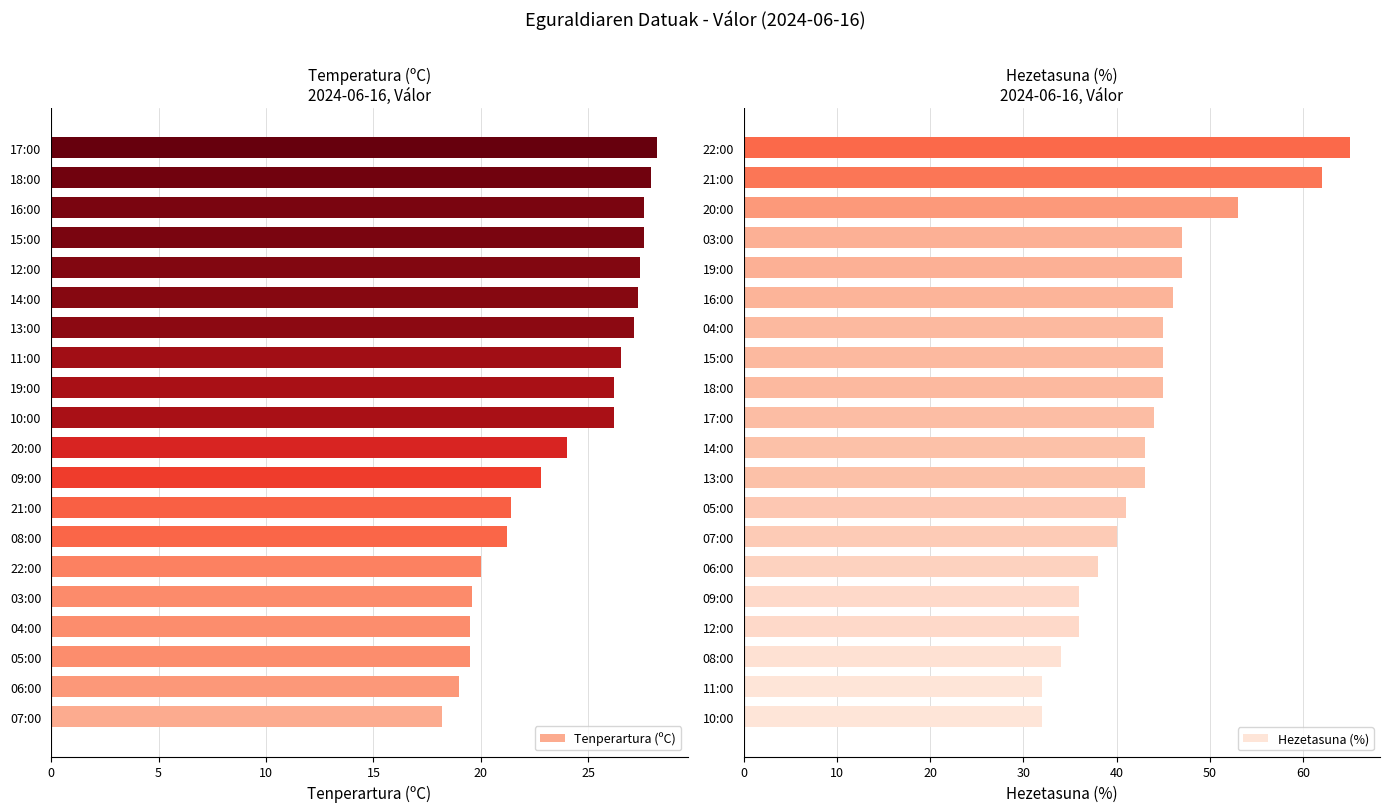

Is it true that Tenperartura (ºC) equals 15.9 at 12:00?

False